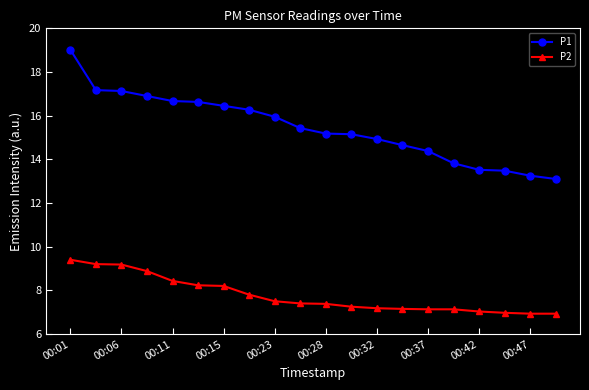

Which series has the largest total across all categories?

P1